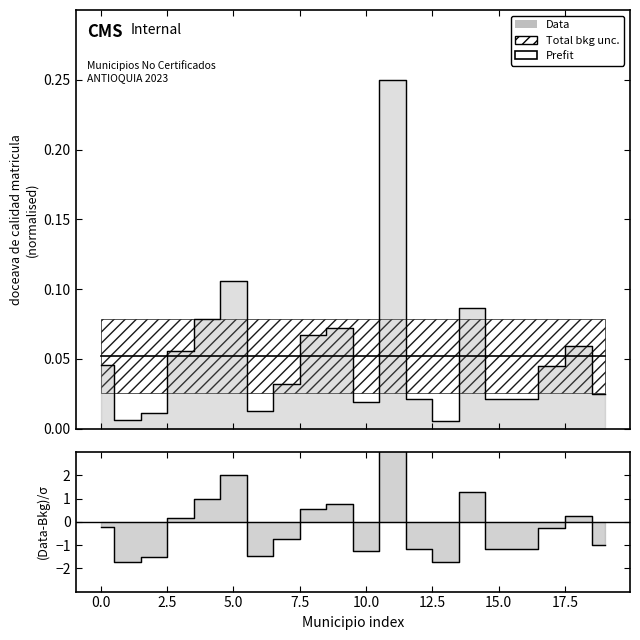

Reading left to right, extract all data points from this chart.

-0.2	-1.7	-1.5	0.1	1.0	2.0	-1.5	-0.7	0.6	0.8	-1.2	7.4	-1.2	-1.7	1.3	-1.2	-1.2	-0.3	0.3	-1.0